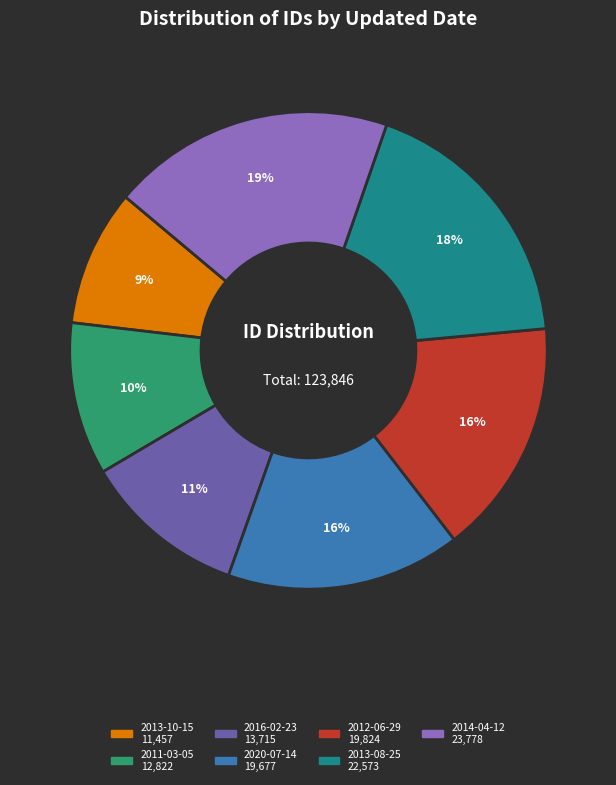

To the nearest percent, what percentage of the pie is 2014-04-12?

19%